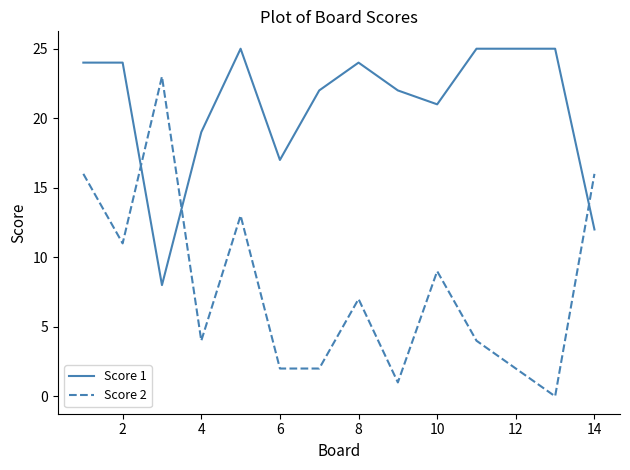

What is the average value of the Score 2 series?

8